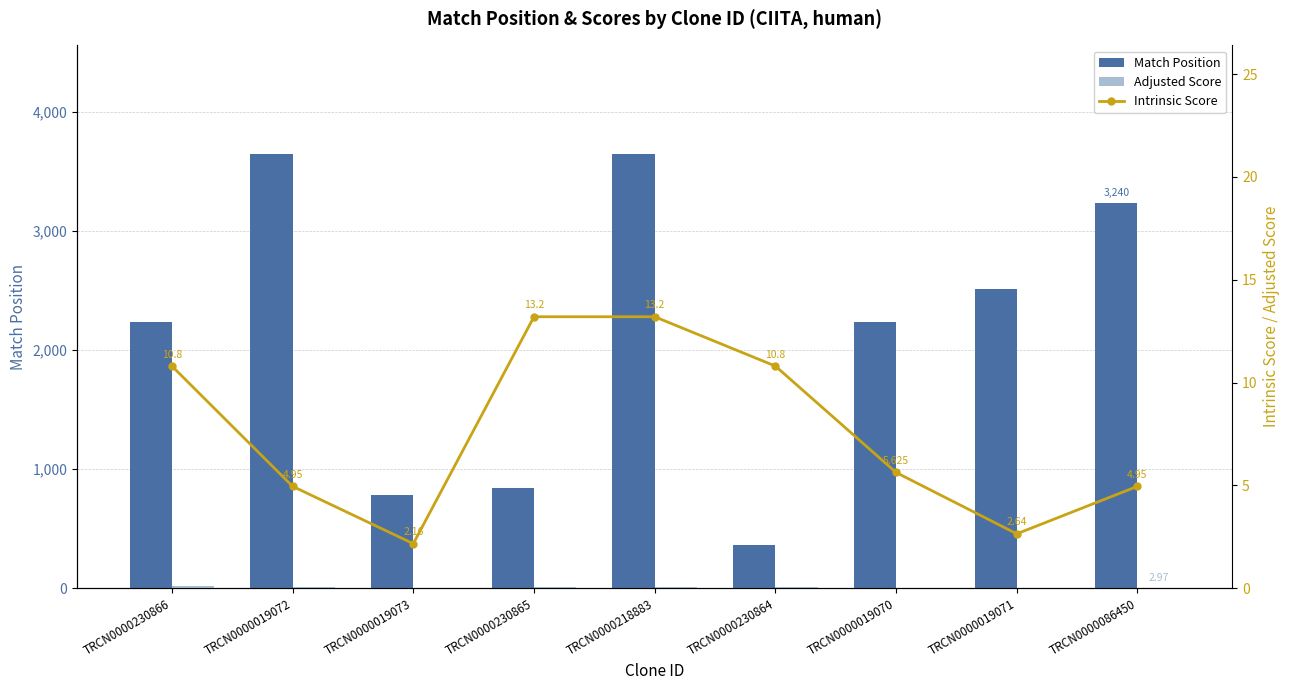

What is the maximum value for Match Position?

3649.0